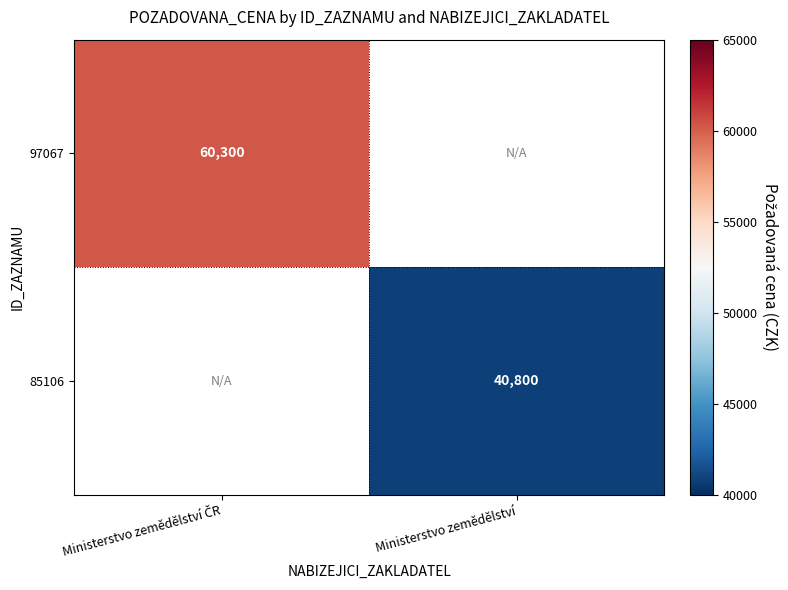

What is the greatest value displayed?

60300.0